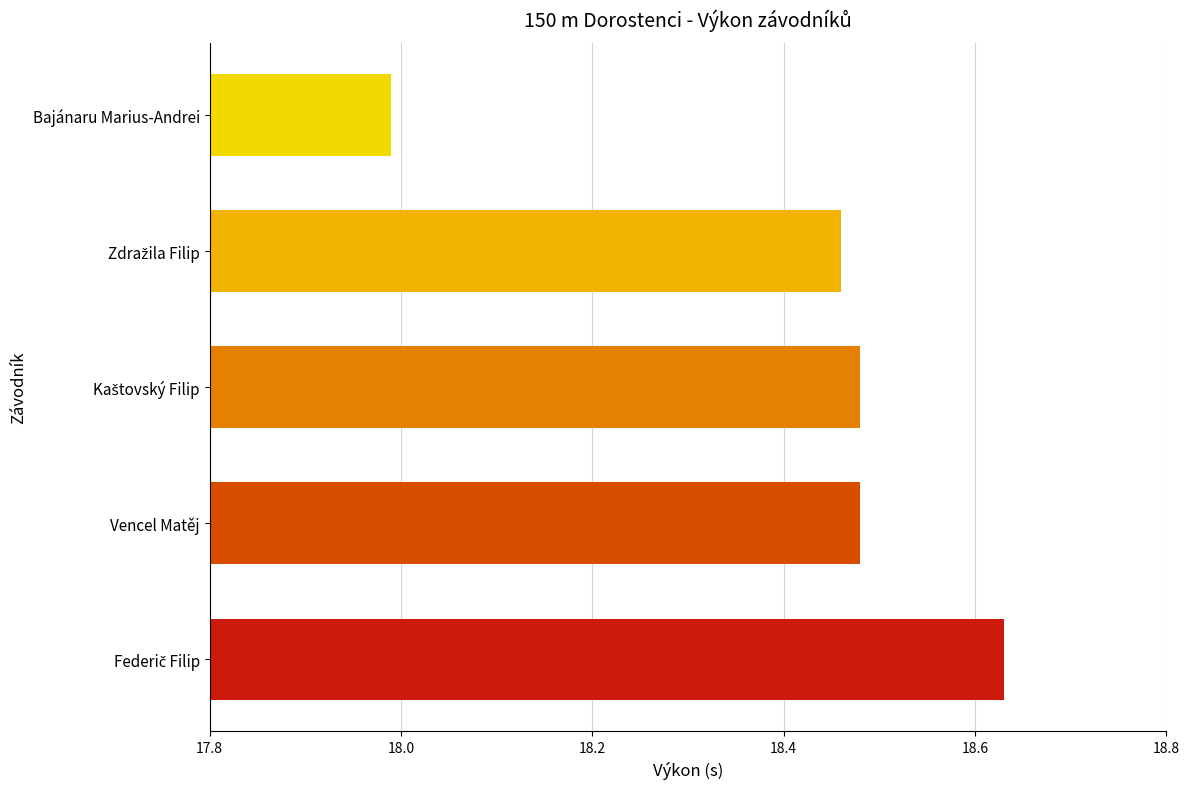

Count the number of values greater than 18.

4